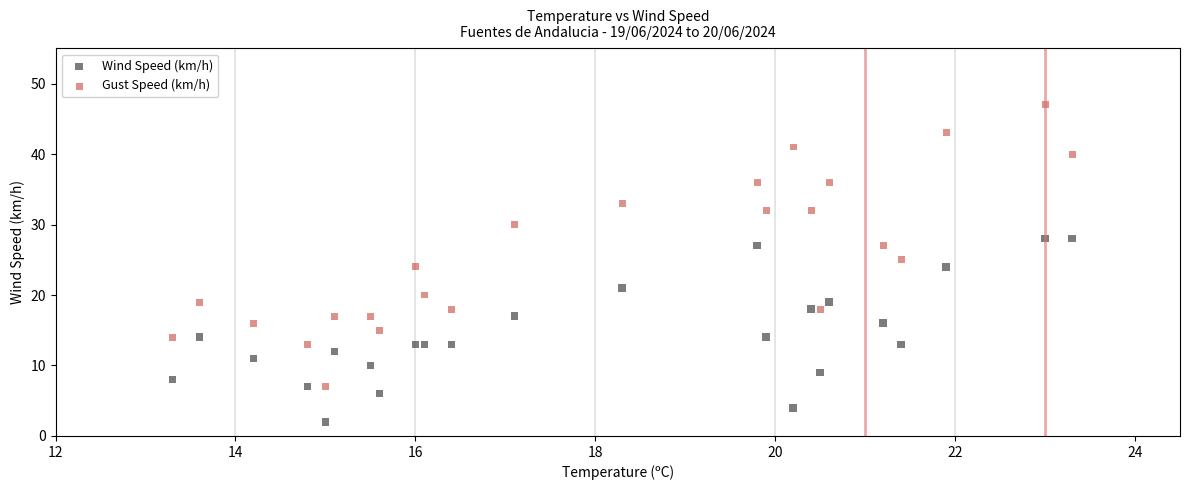

Which series reaches the minimum Y coordinate?

Wind Speed (km/h)